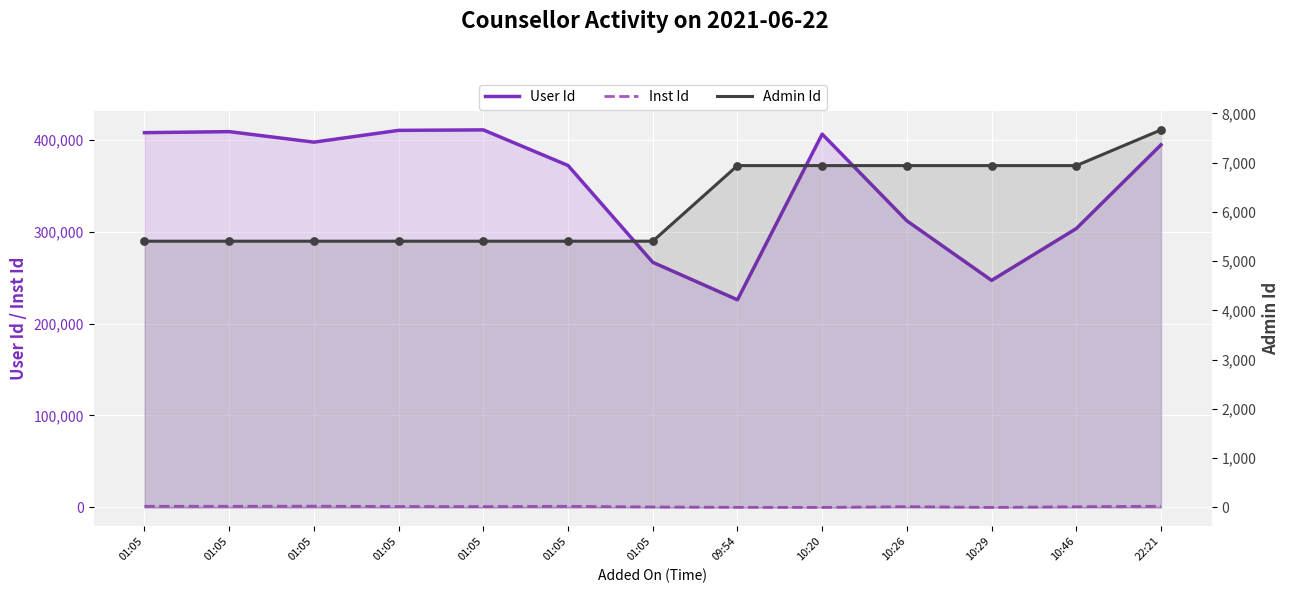

What is the total value across all series at 01:05?

414339